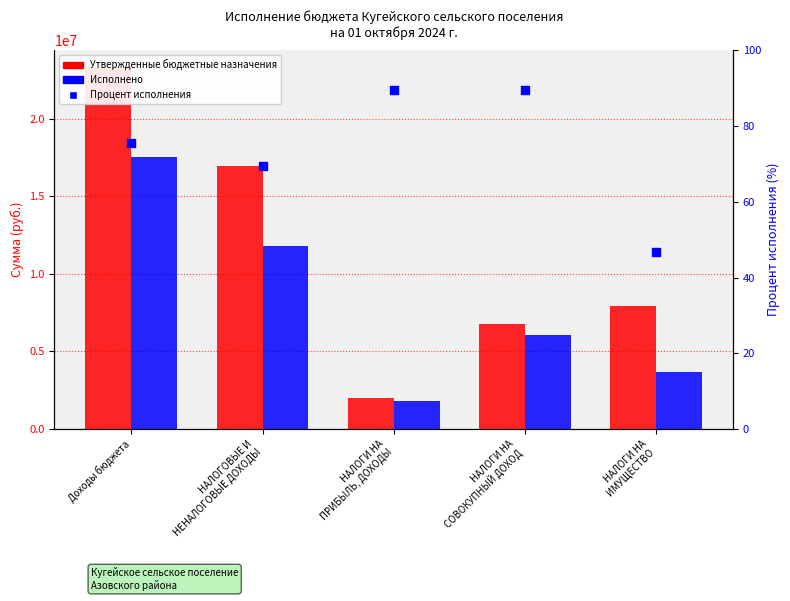

Which series has the widest spread of Y values?

Утвержденные бюджетные назначения